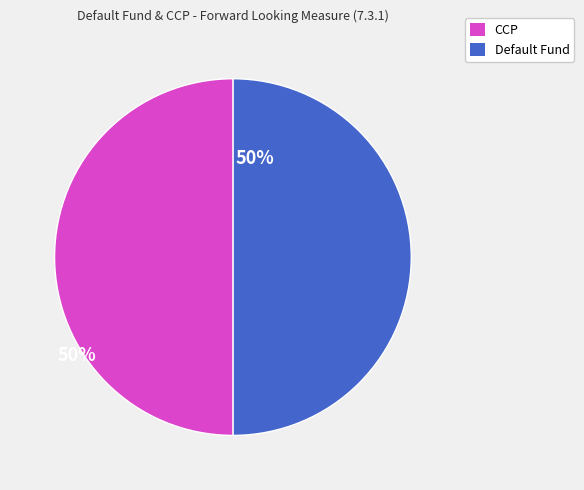

How many slices are in this pie chart?

2